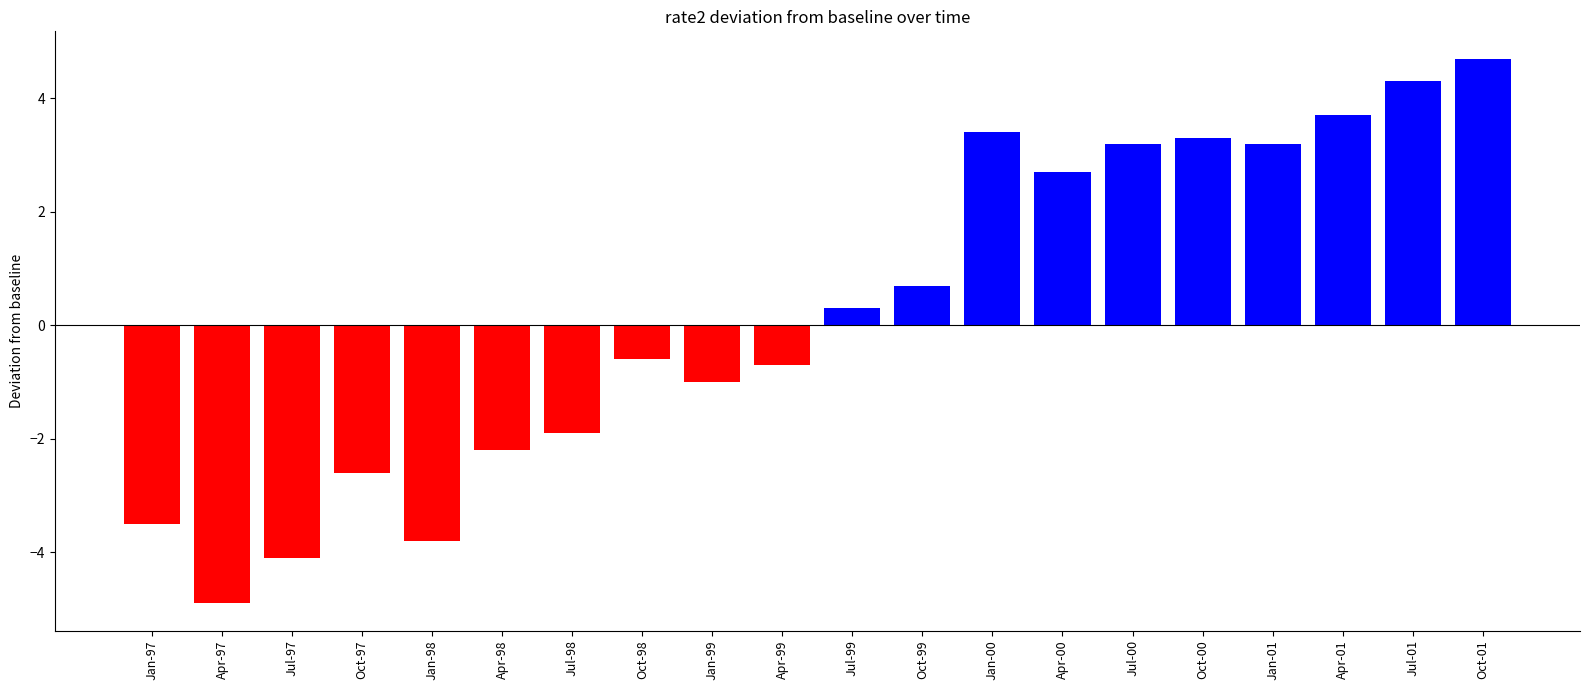

Reading left to right, transcribe all the data shown in this chart.

-3.5	-4.9	-4.1	-2.6	-3.8	-2.2	-1.9	-0.6	-1.0	-0.7	0.3	0.7	3.4	2.7	3.2	3.3	3.2	3.7	4.3	4.7